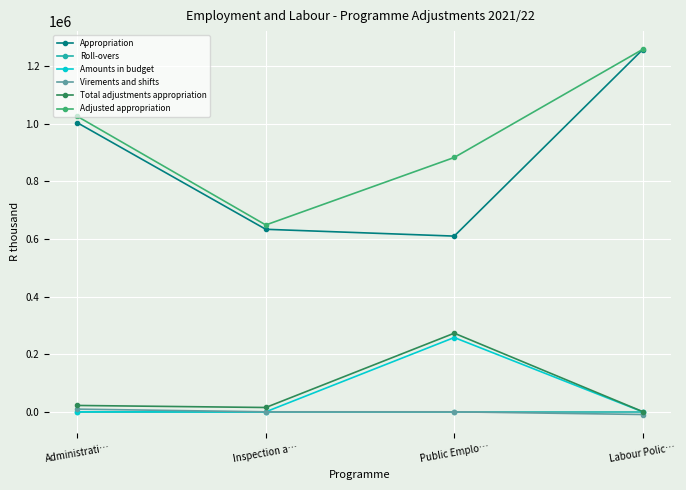

How many lines are shown in the chart?

6